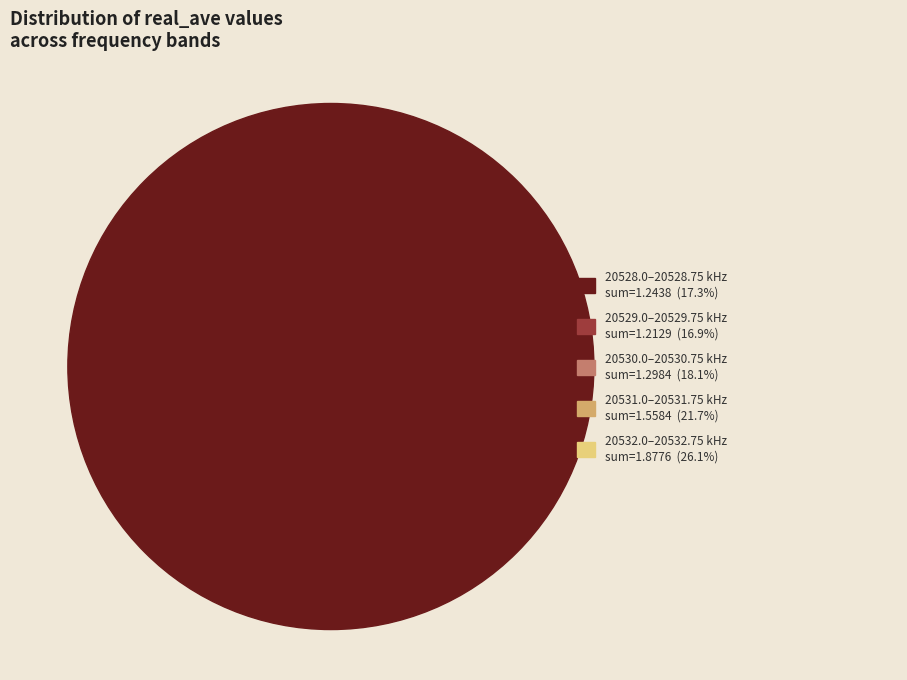

Which slice is the largest?

20532.75